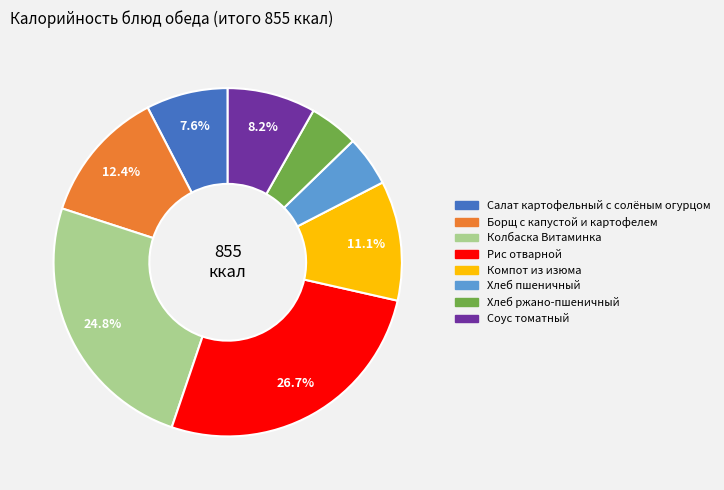

Does Хлеб ржано-пшеничный account for over 50% of the chart?

No